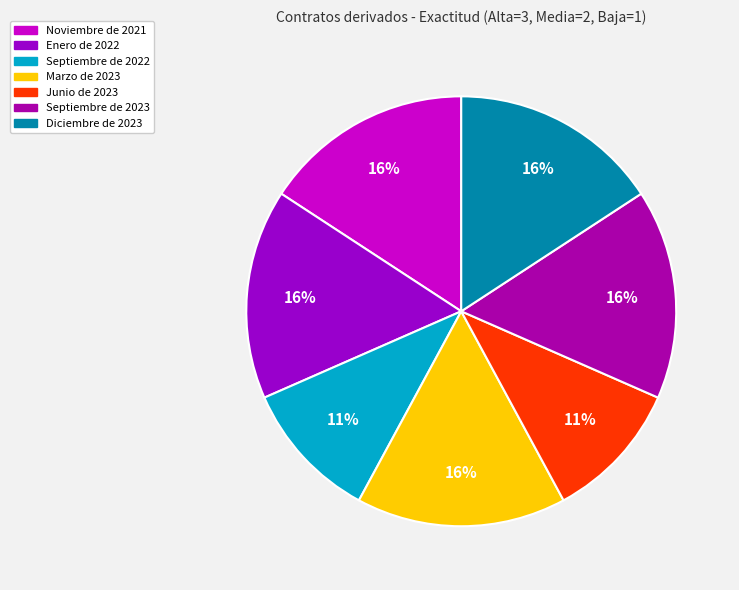

Is there any slice that represents more than half of the pie?

No